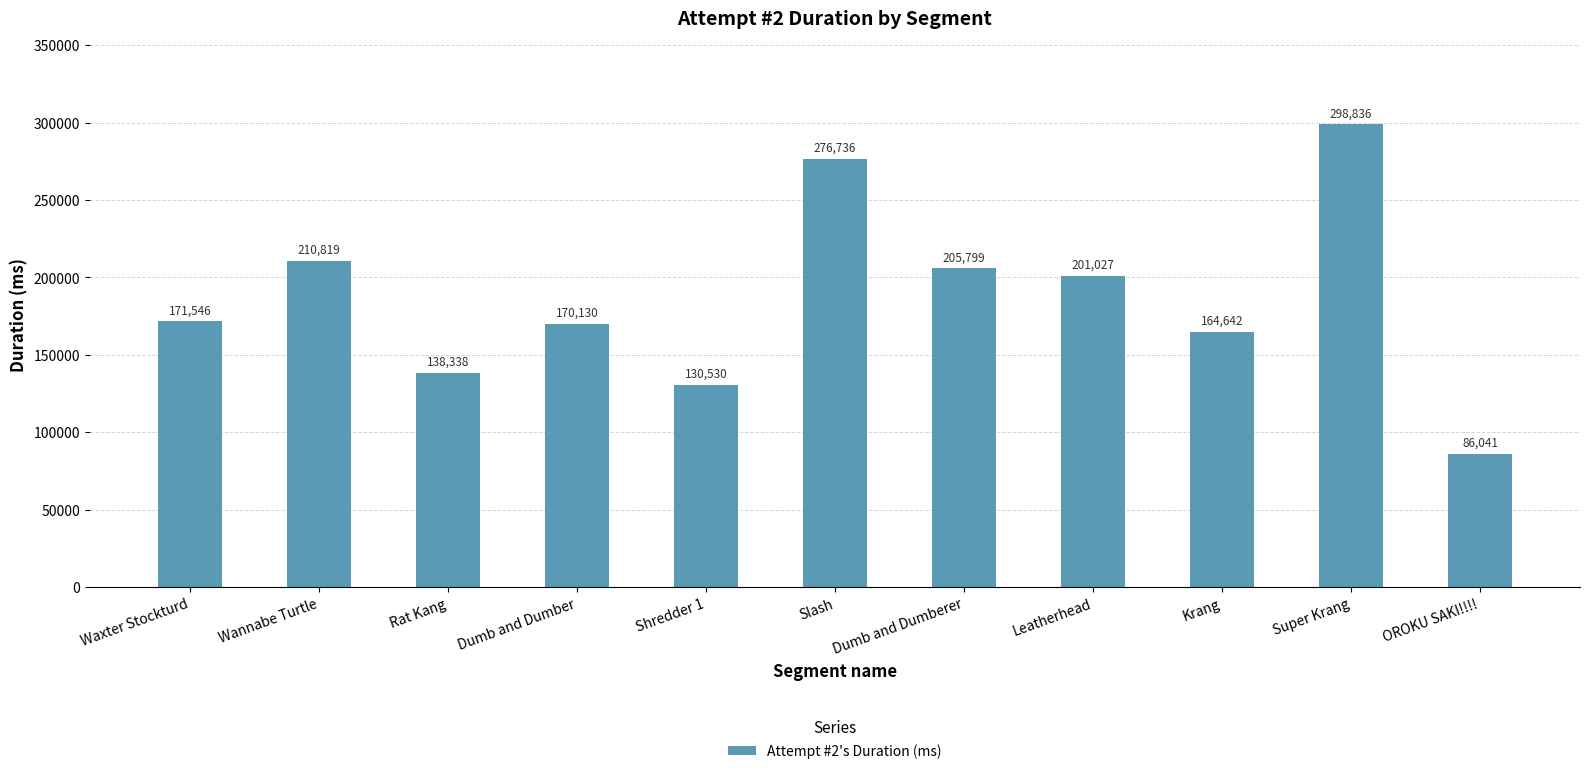

What is the label of the 1st bar from the right?

OROKU SAKI!!!!